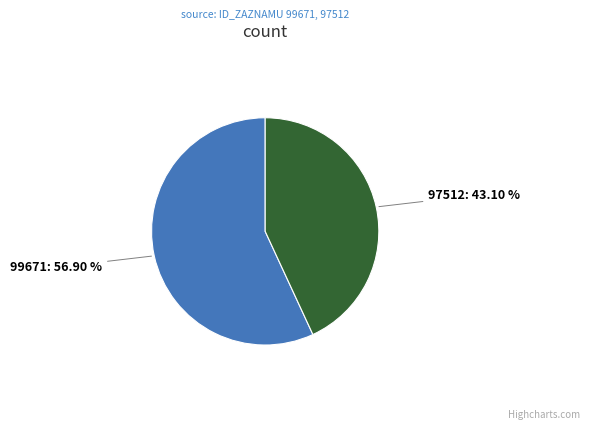

How many segments does this pie chart have?

2